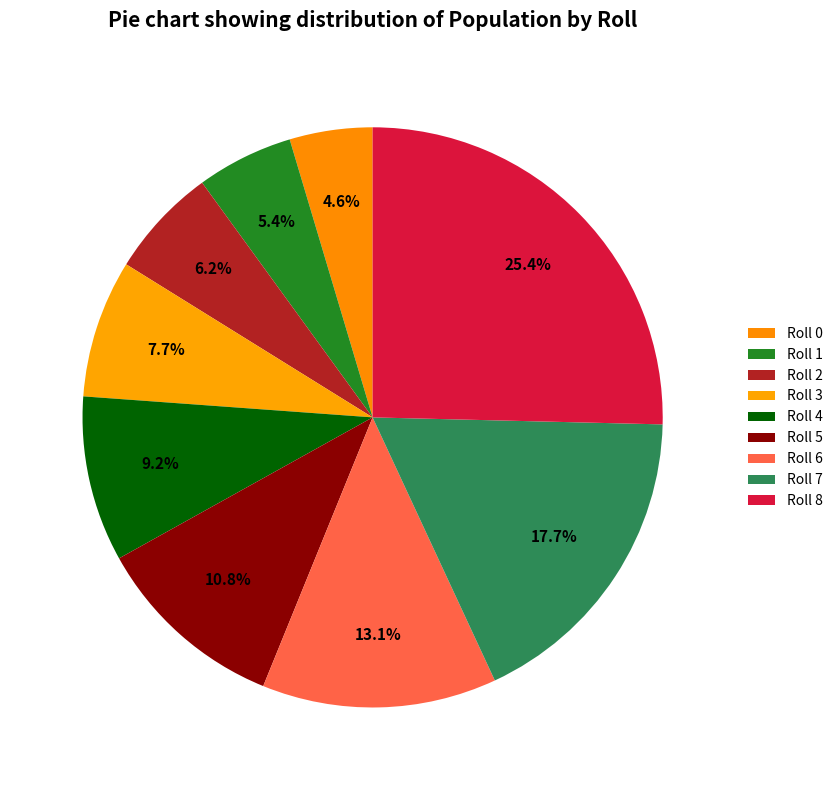

How many segments does this pie chart have?

9